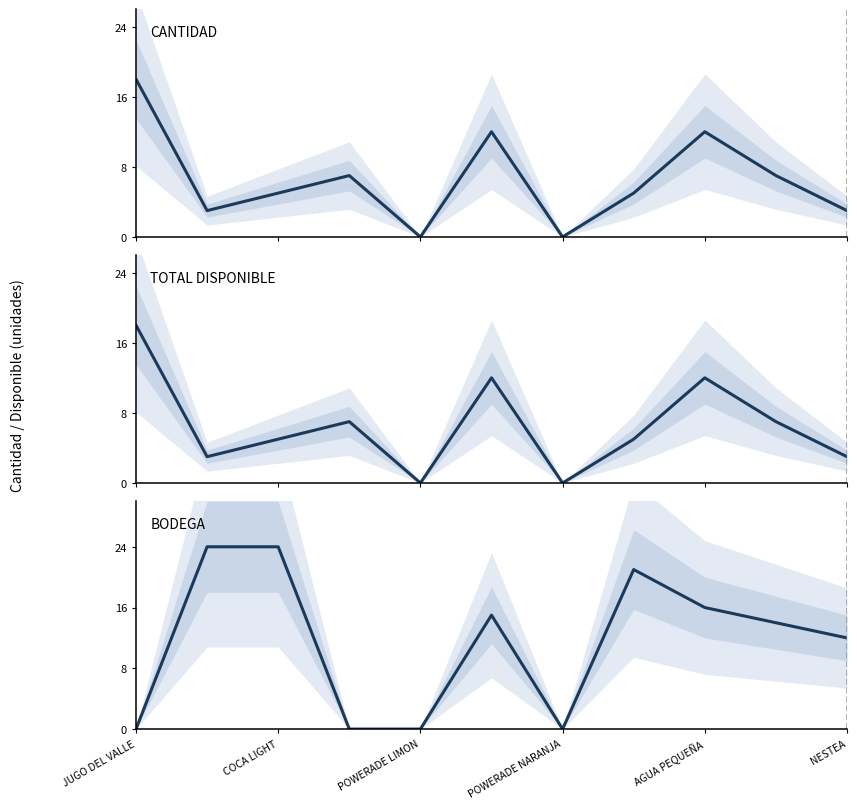

True or false: CANTIDAD and TOTAL DISPONIBLE intersect in this chart.

False